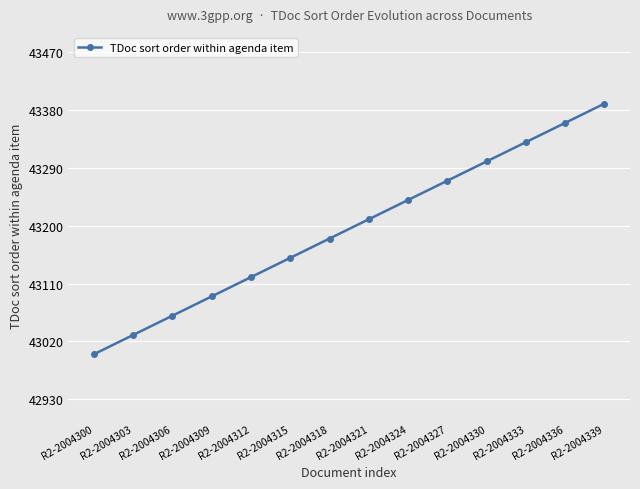

True or false: the data shows 69050 at R2-2004339.

False